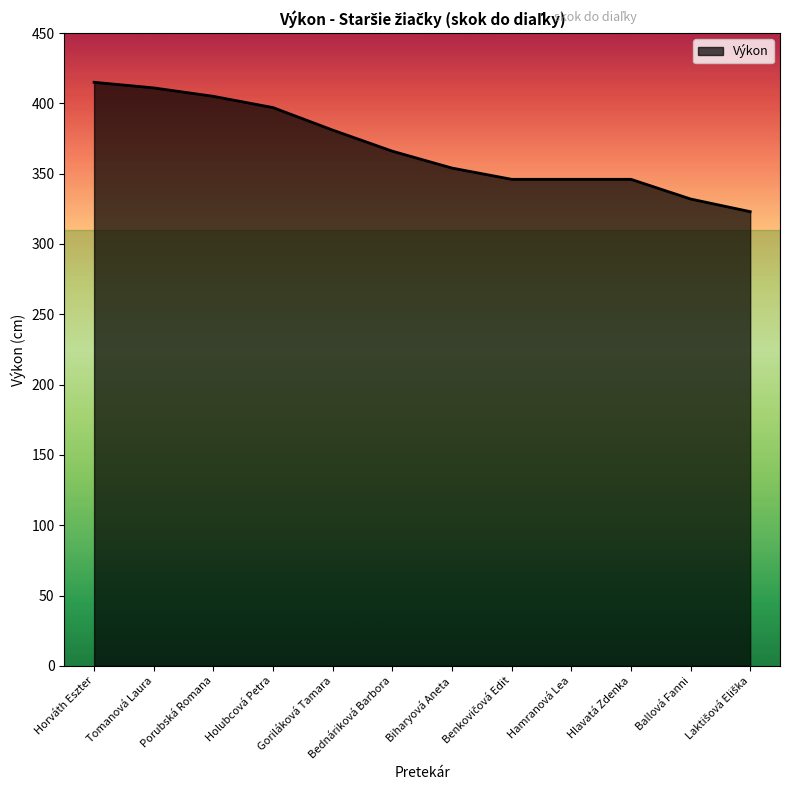

Is it true that the value at Tomanová Laura is 411?

True